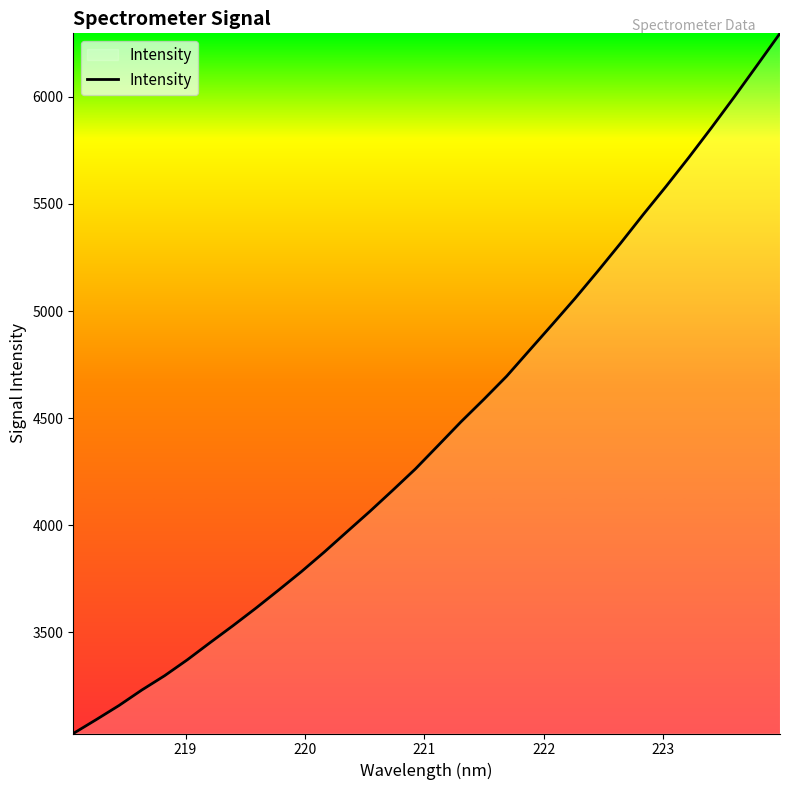

What is the greatest value displayed?

6296.0